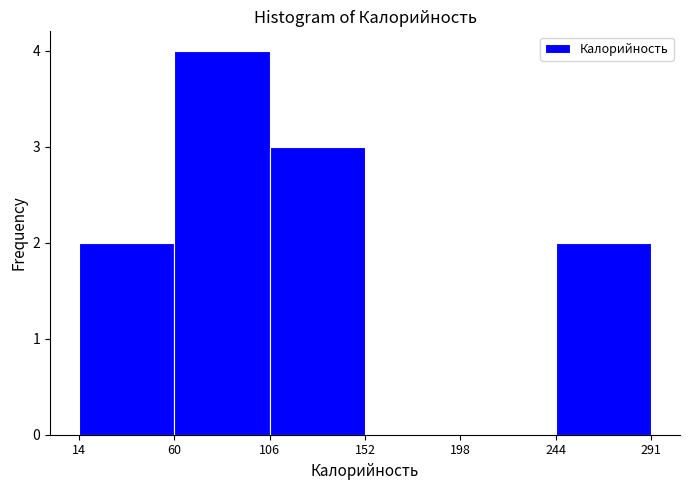

Which range on the x-axis has the tallest bar?

60 to 106